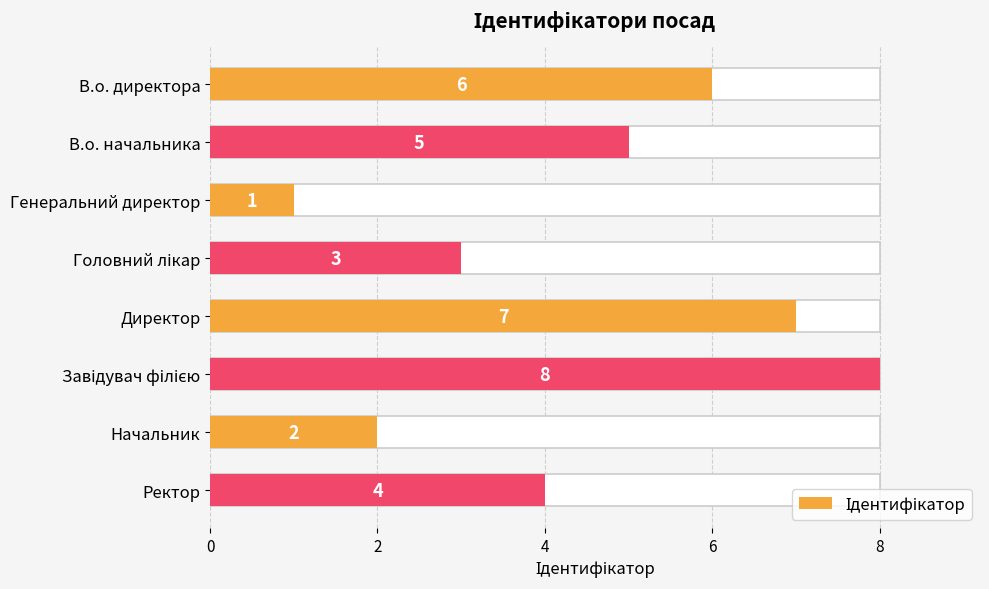

How many values are between 3 and 7?

5